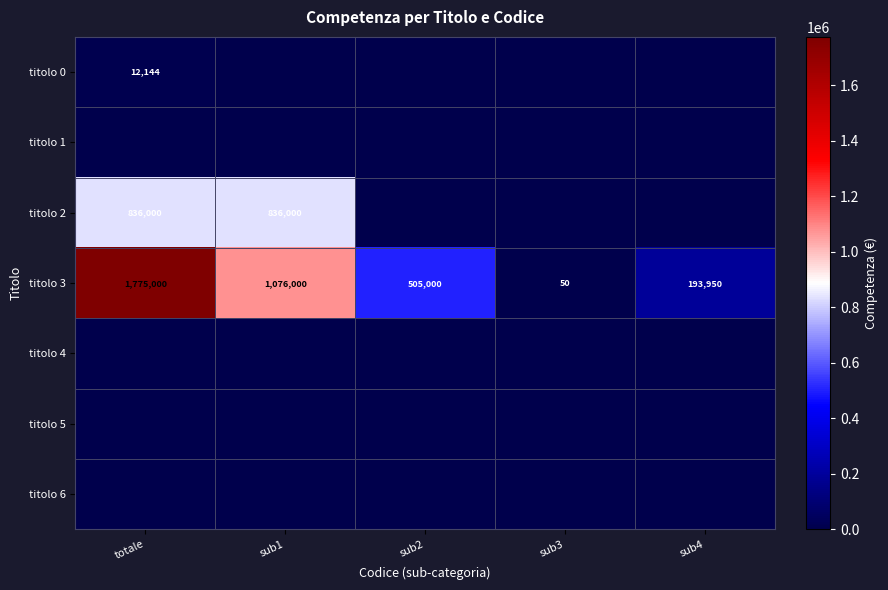

The value of titolo 3 at sub4 is 268258. True or false?

False